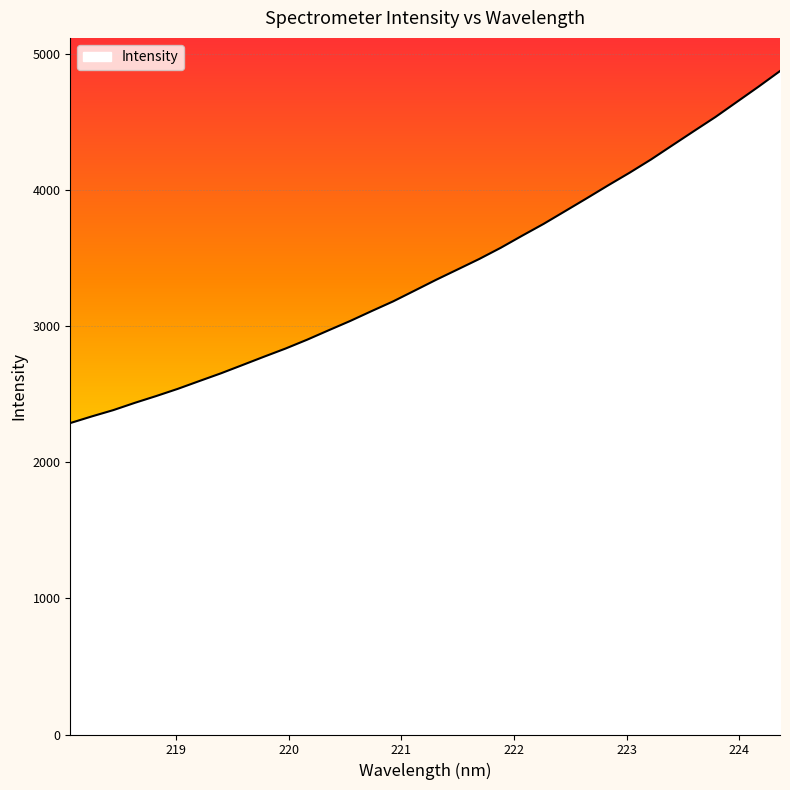

What is the greatest value displayed?

4873.6